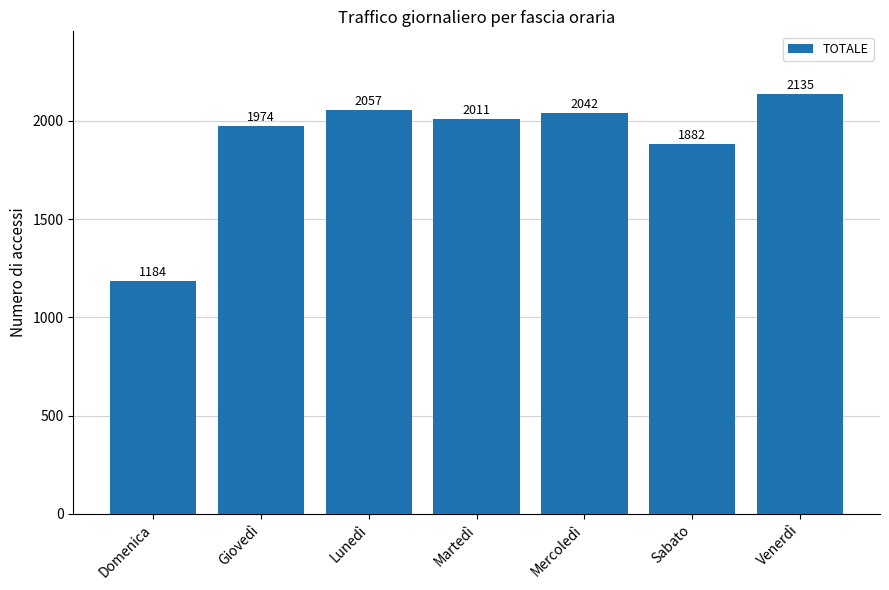

The value at Domenica is 1184. True or false?

True